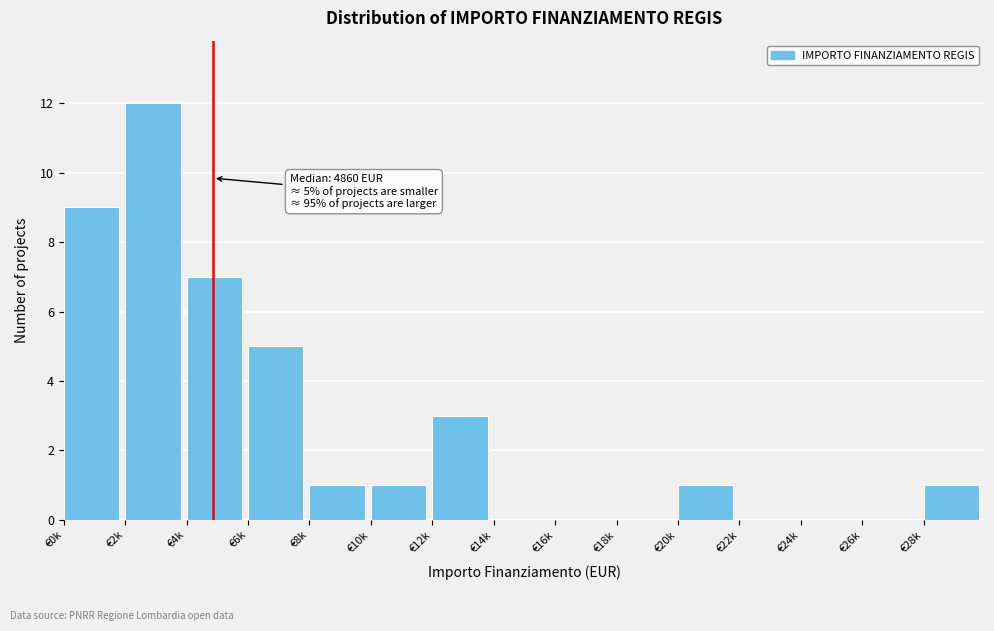

Reading right to left, list all the values displayed in this chart.

€28k=1	€26k=0	€24k=0	€22k=0	€20k=1	€18k=0	€16k=0	€14k=0	€12k=3	€10k=1	€8k=1	€6k=5	€4k=7	€2k=12	€0k=9